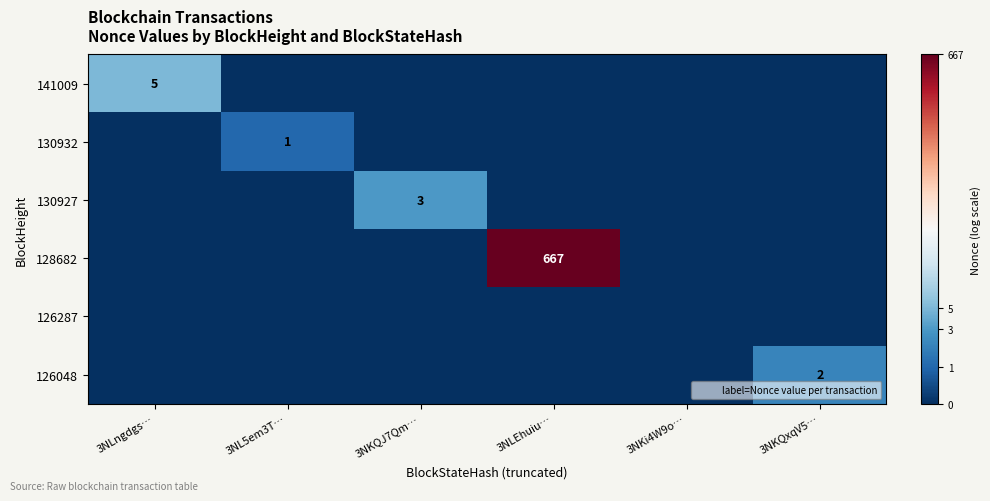

Count the number of data series in this chart.

6